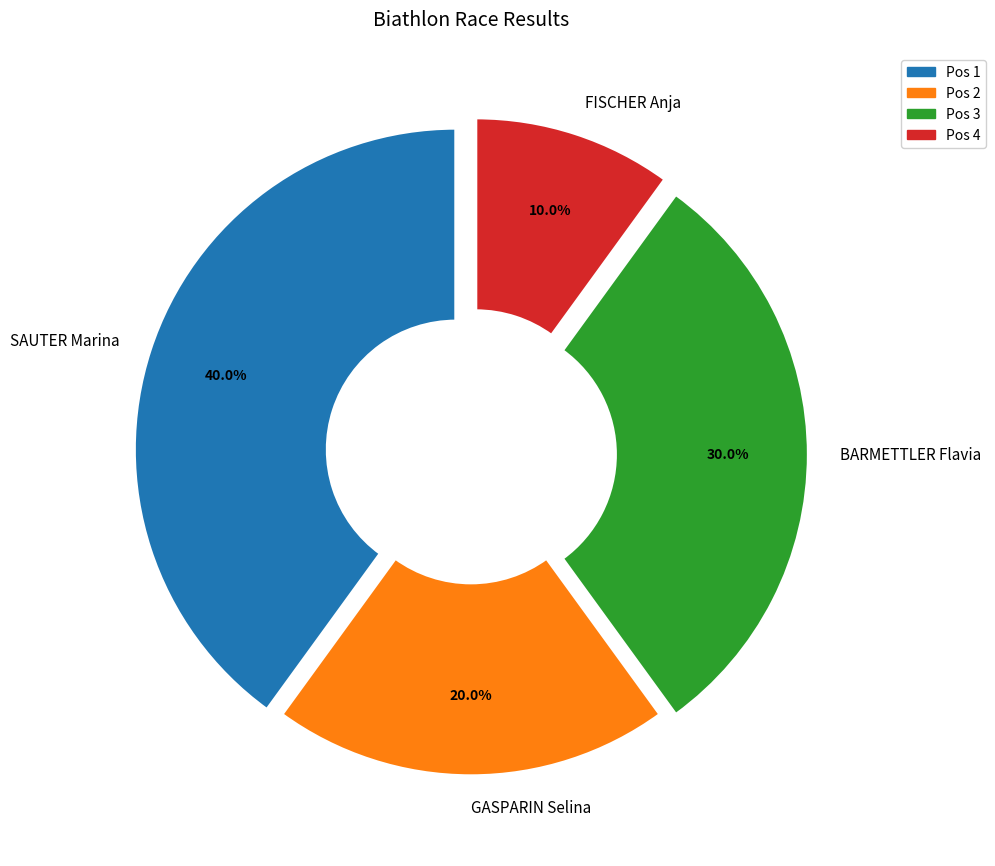

How many segments does this pie chart have?

4